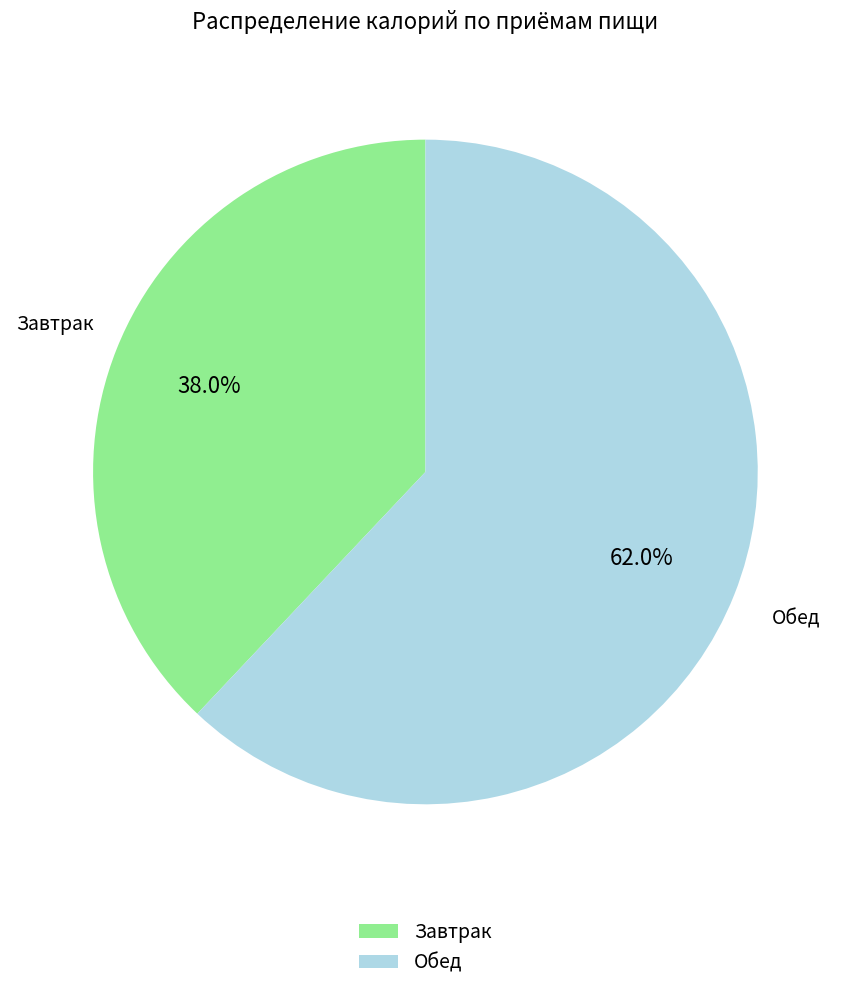

To the nearest percent, what is the difference between the Завтрак and Обед slice percentages?

24%